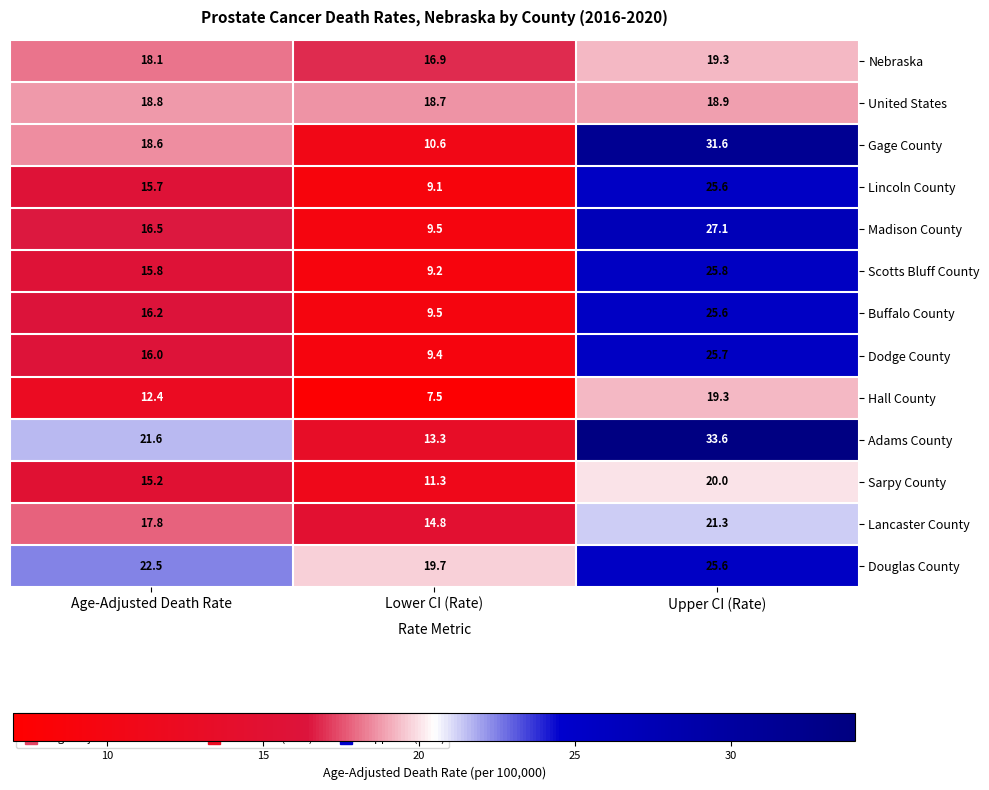

What is the smallest value displayed?

7.5